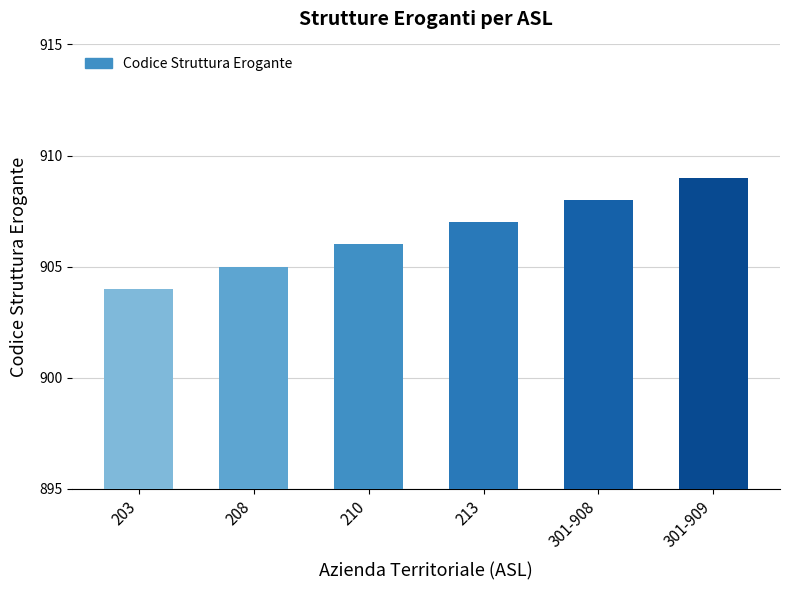

What is the minimum value shown in the chart?

904